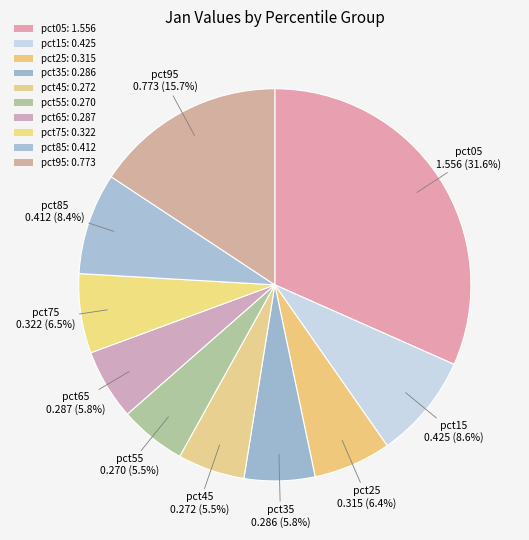

Does pct75 represent more than half of the total?

No